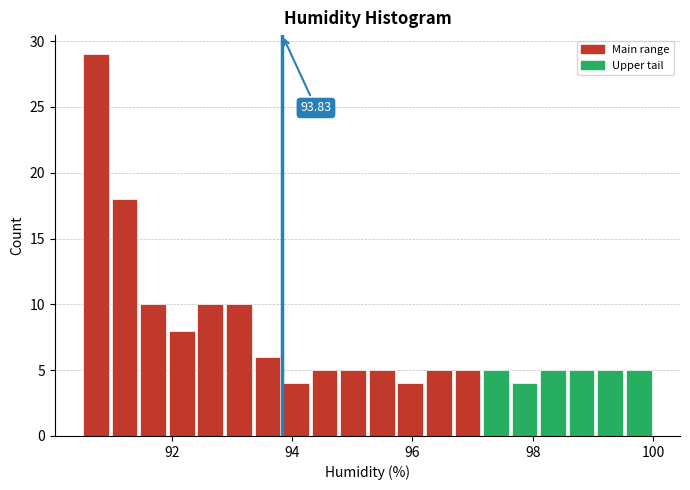

Read against the x-axis, roughly where is the centre of the tallest bar?

90.8